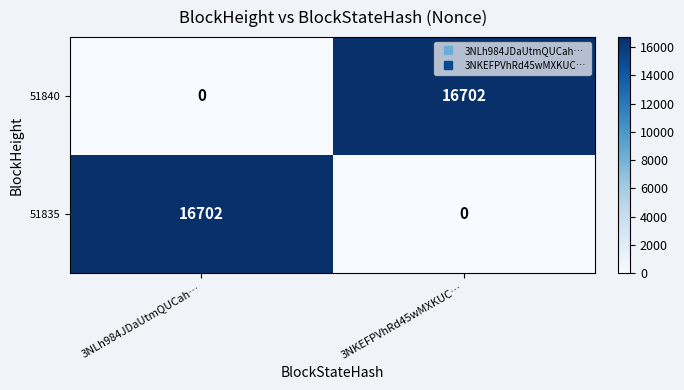

What is the total value across all series at 3NLh984JDaUtmQUCah…?

16702